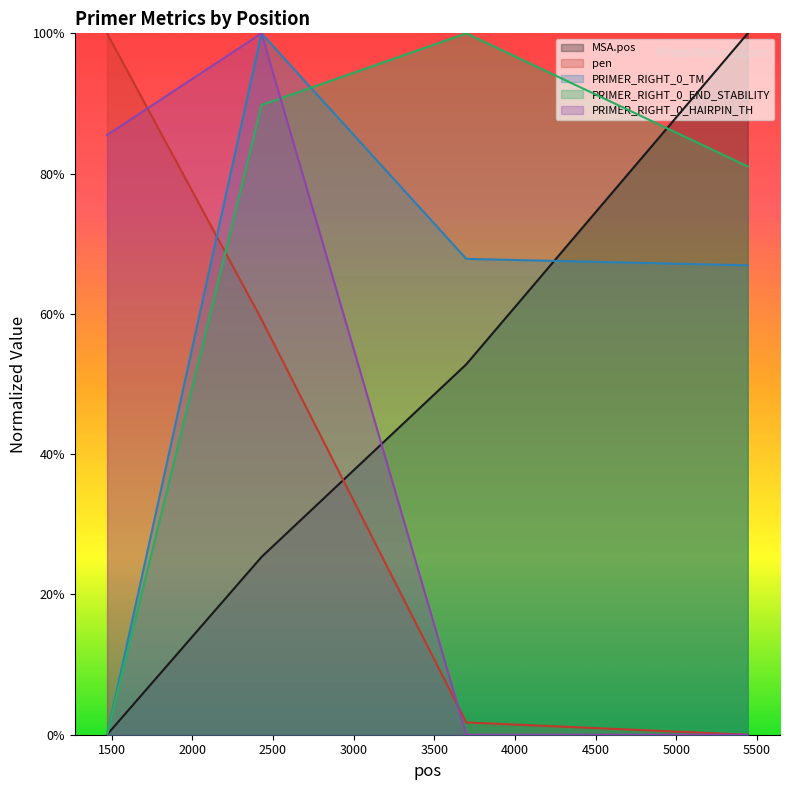

True or false: pen and PRIMER_RIGHT_0_TM cross at least once.

True